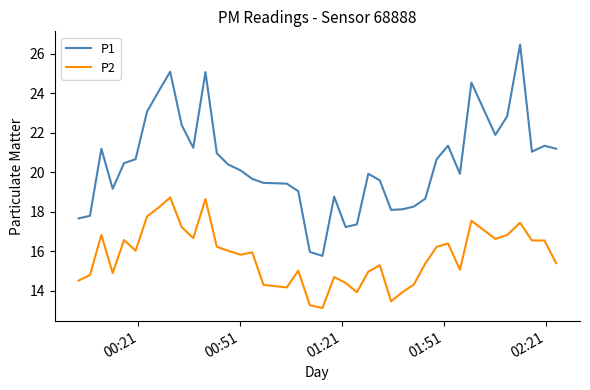

Which series has the widest spread of values?

P1